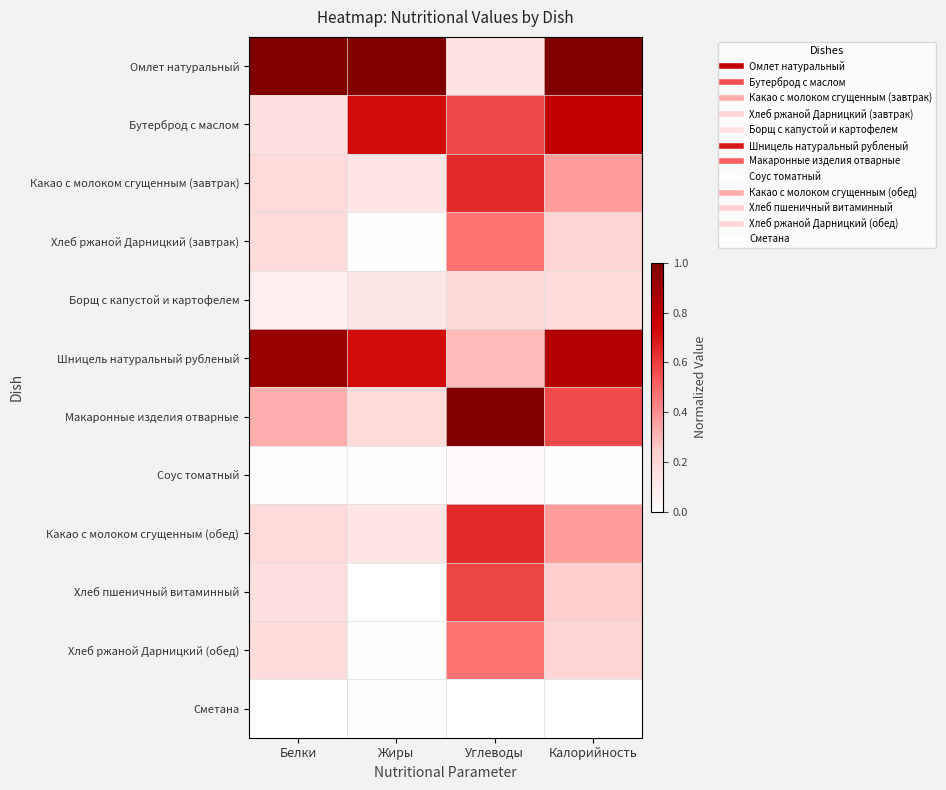

Reading left to right, transcribe all the data shown in this chart.

Омлет натуральный: Белки=1.0	Жиры=1.0	Углеводы=0.1	Калорийность=1.0
Бутерброд с маслом: Белки=0.2	Жиры=0.7	Углеводы=0.6	Калорийность=0.8
Какао с молоком сгущенным (завтрак): Белки=0.2	Жиры=0.1	Углеводы=0.6	Калорийность=0.4
Хлеб ржаной Дарницкий (завтрак): Белки=0.2	Жиры=0.0	Углеводы=0.5	Калорийность=0.2
Борщ с капустой и картофелем: Белки=0.1	Жиры=0.1	Углеводы=0.2	Калорийность=0.2
Шницель натуральный рубленый: Белки=0.9	Жиры=0.7	Углеводы=0.3	Калорийность=0.8
Макаронные изделия отварные: Белки=0.3	Жиры=0.2	Углеводы=1.0	Калорийность=0.6
Соус томатный: Белки=0.0	Жиры=0.0	Углеводы=0.0	Калорийность=0.0
Какао с молоком сгущенным (обед): Белки=0.2	Жиры=0.1	Углеводы=0.6	Калорийность=0.4
Хлеб пшеничный витаминный: Белки=0.2	Жиры=0.0	Углеводы=0.6	Калорийность=0.2
Хлеб ржаной Дарницкий (обед): Белки=0.2	Жиры=0.0	Углеводы=0.5	Калорийность=0.2
Сметана: Белки=0.0	Жиры=0.0	Углеводы=0.0	Калорийность=0.0